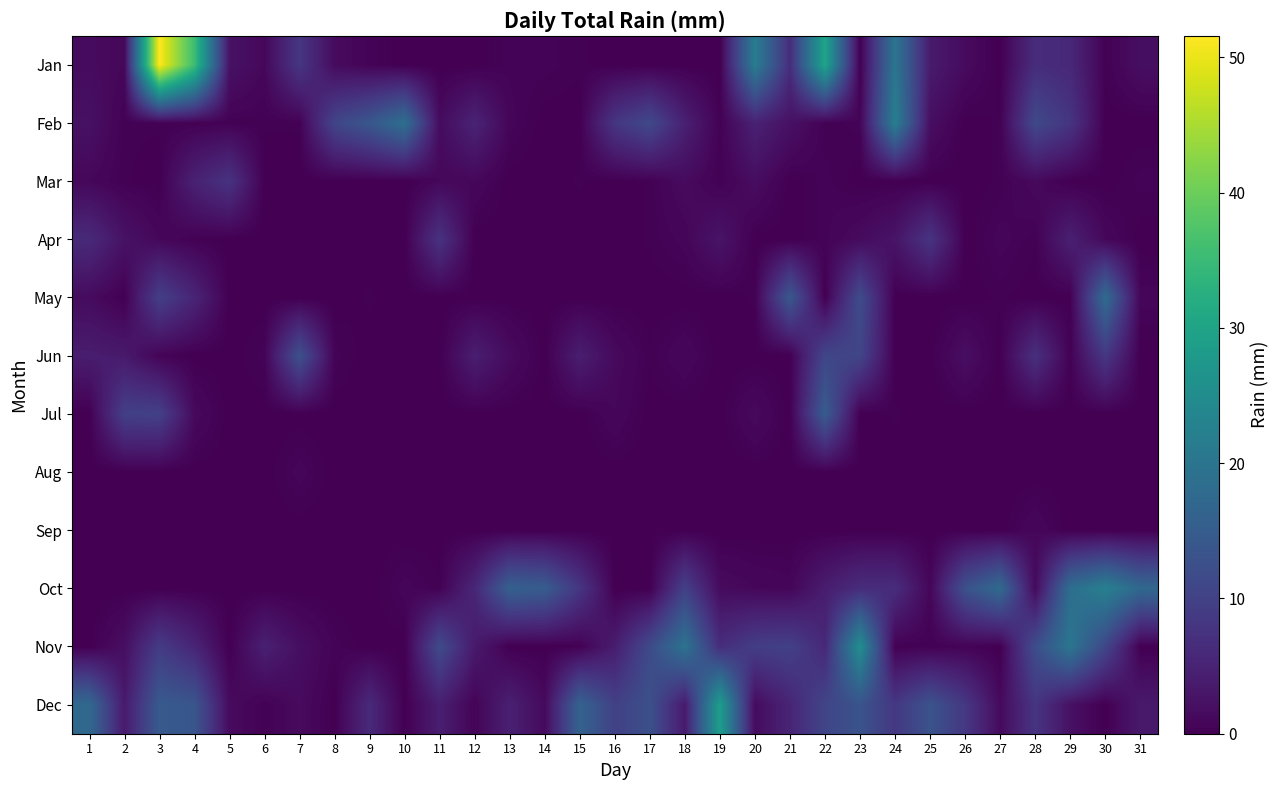

Which series has the widest spread of values?

Jan